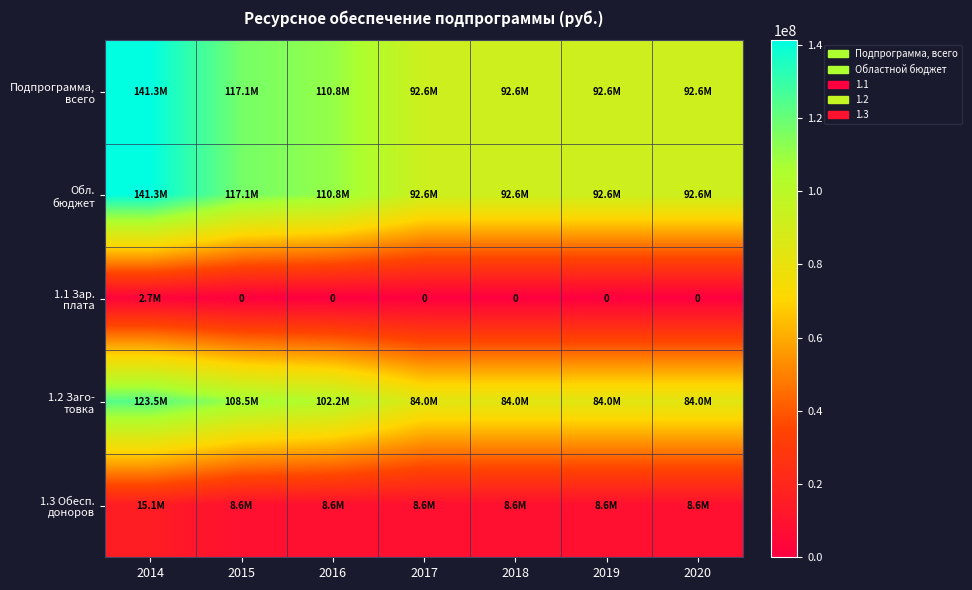

Is it true that 1.2 Заго- товка equals 44663441.8 at 2017?

False